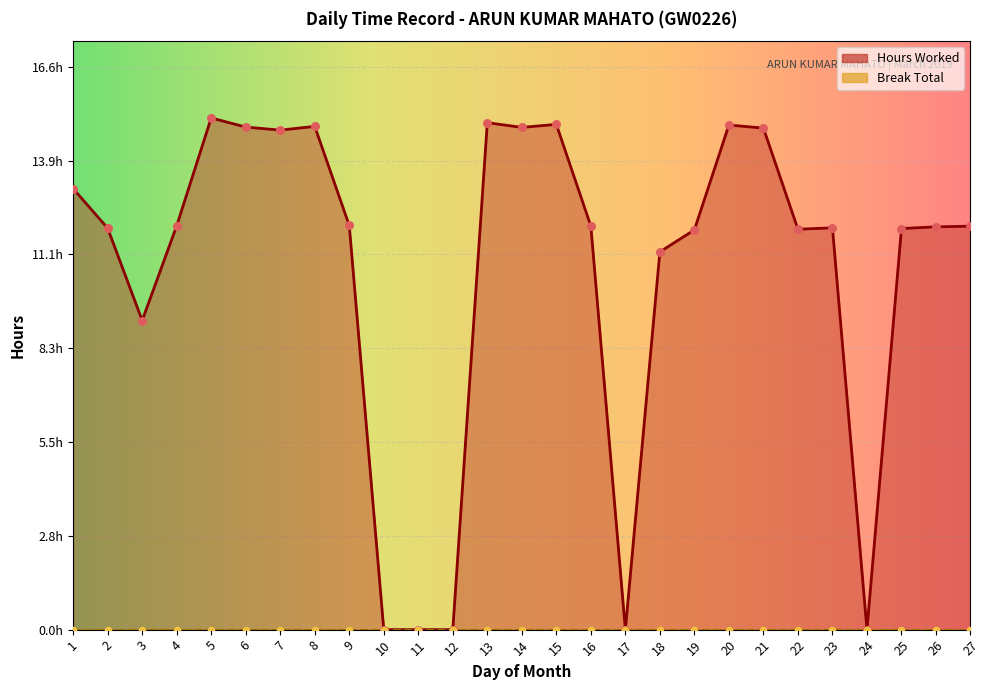

What is the change in value from 13 to 27?

-3.1